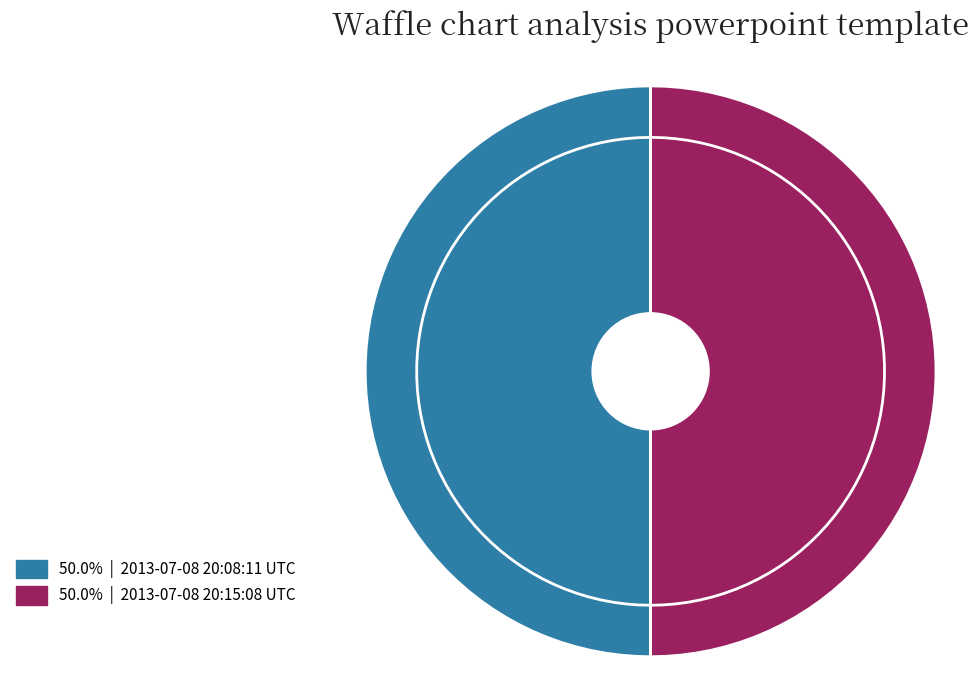

To the nearest percent, what is the combined percentage of 2013-07-08 20:08:11 UTC and 2013-07-08 20:15:08 UTC?

100%